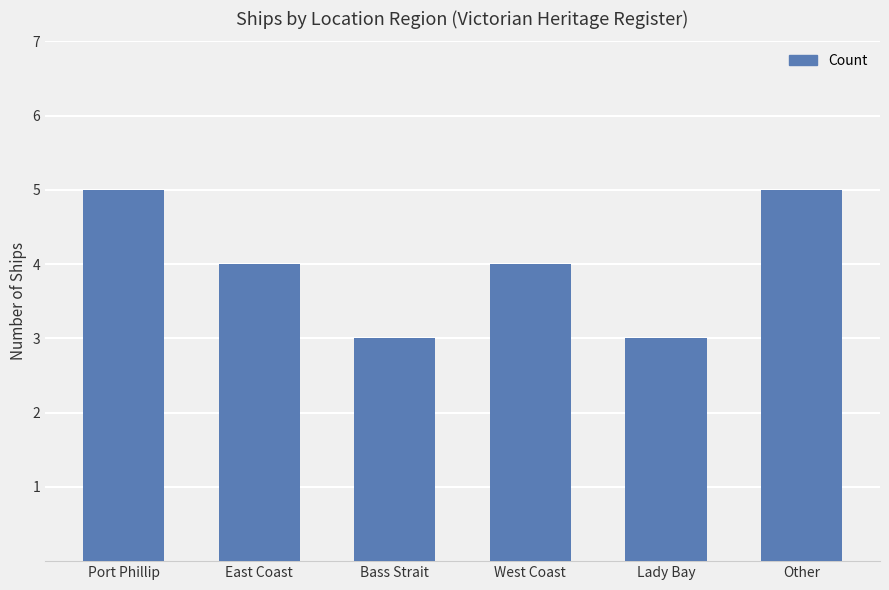

What is the greatest value displayed?

5